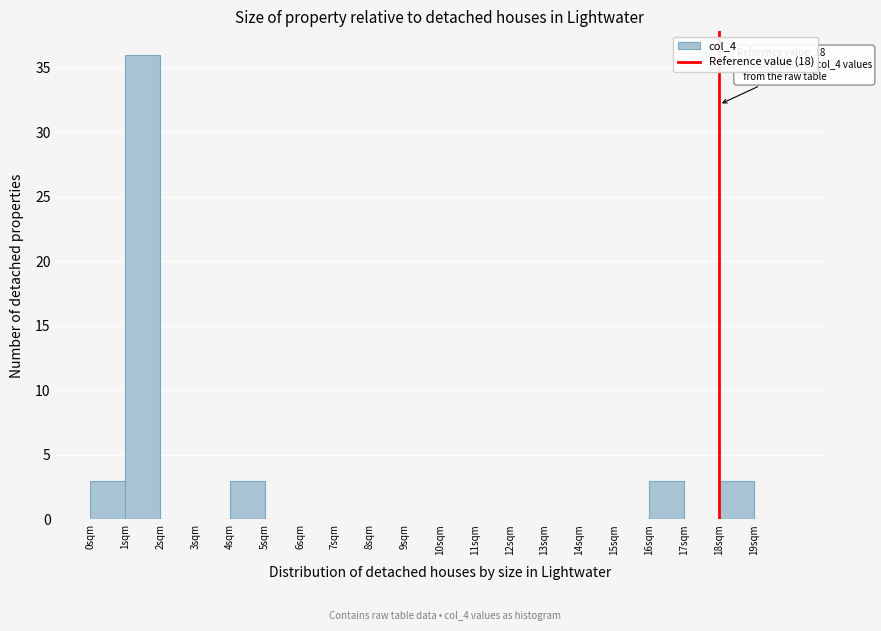

Over which range of the x-axis is the bar tallest?

1 to 2